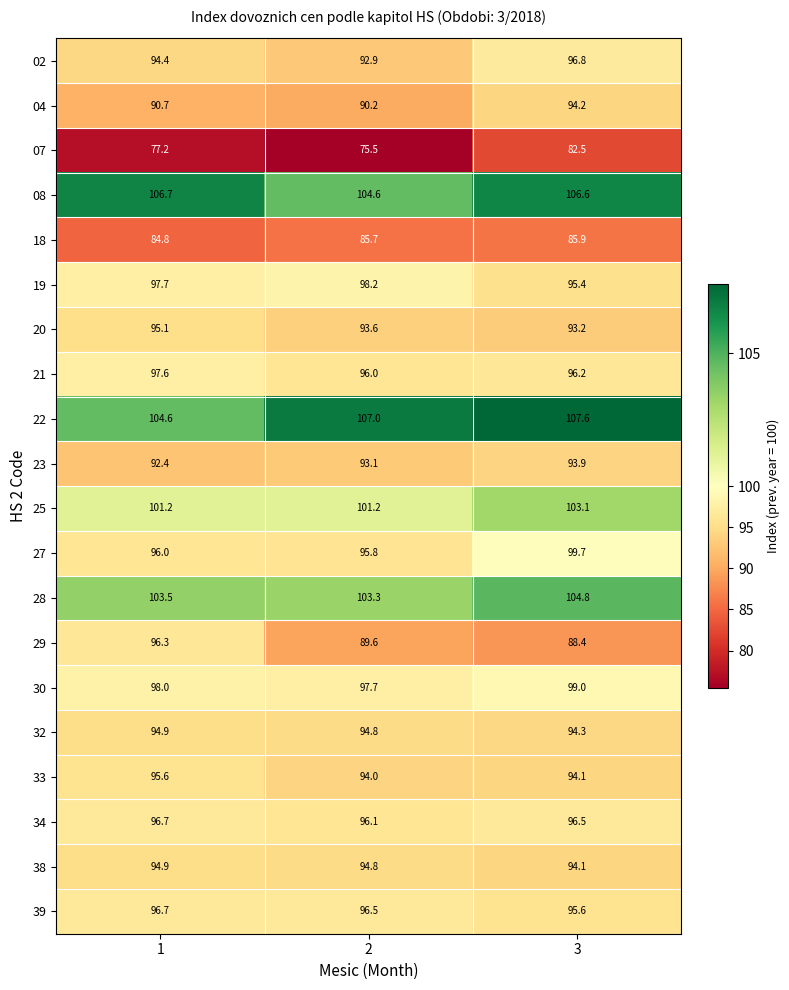

What is the spread (max minus min) of values at 2?

31.5